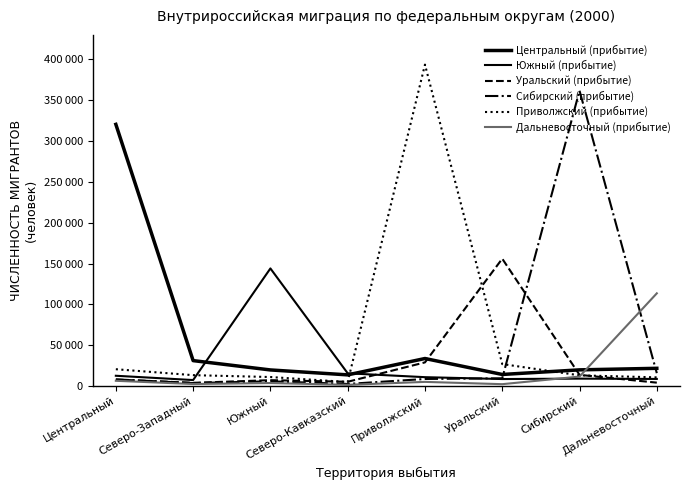

List the labels in order of Уральский (прибытие) value, smallest first.

Северо-Западный, Дальневосточный, Северо-Кавказский, Южный, Центральный, Сибирский, Приволжский, Уральский